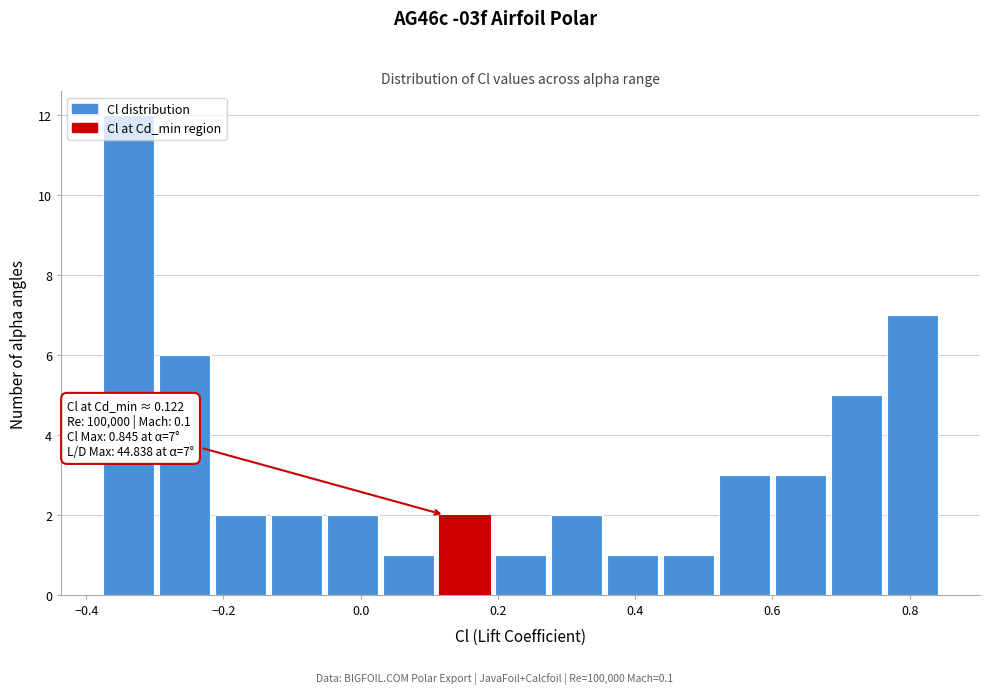

Over which range of the x-axis is the bar tallest?

-0.38 to -0.30